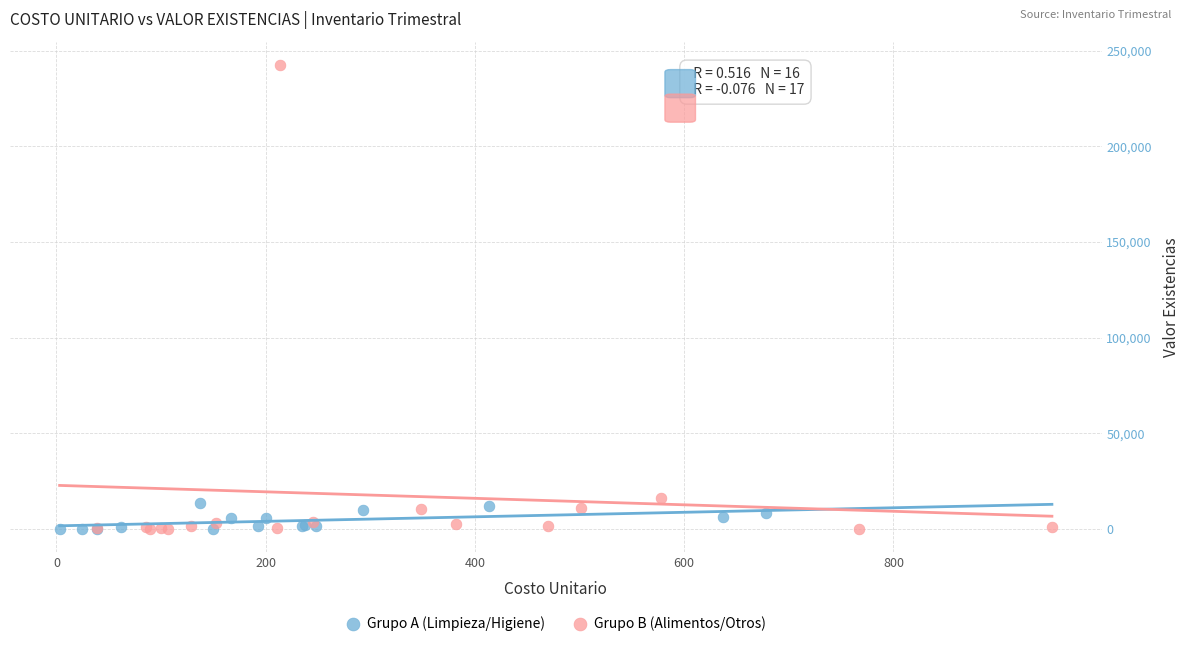

Which series has the widest spread of Y values?

Grupo B (Alimentos/Otros)